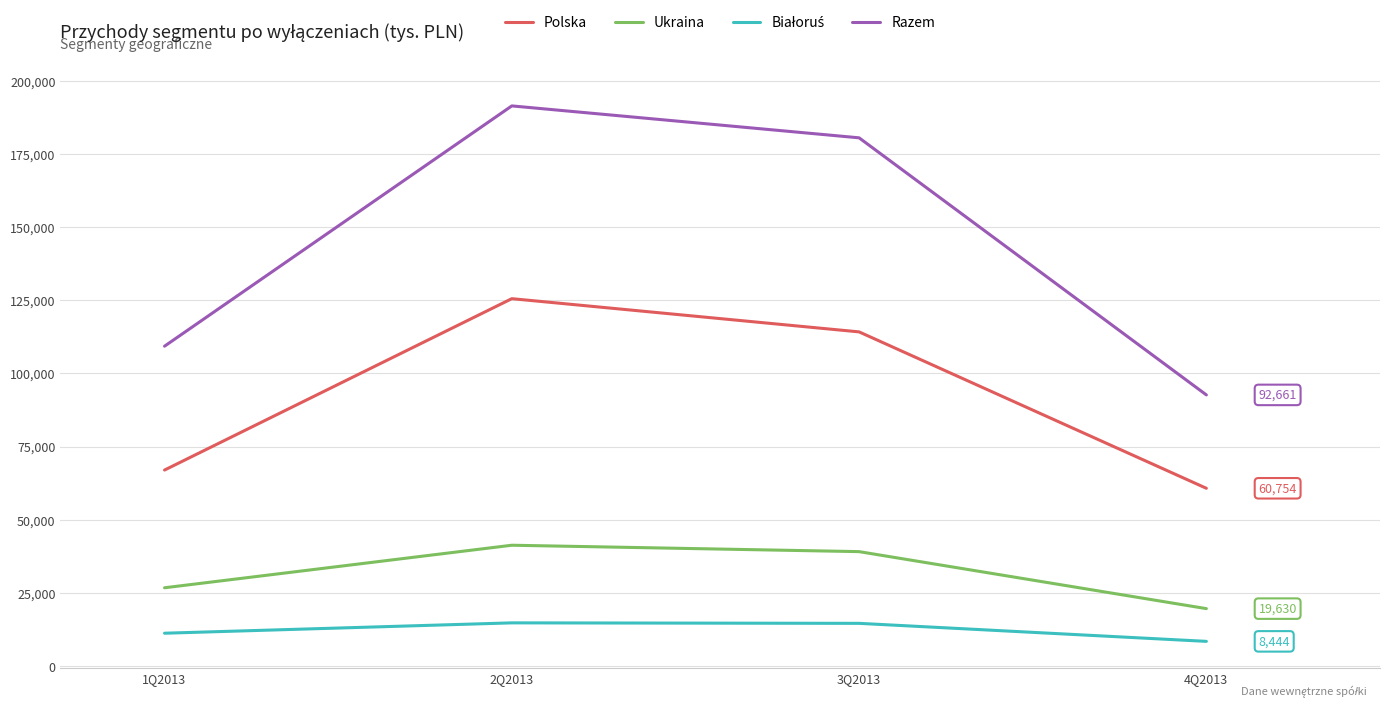

The value of Razem at 1Q2013 is 109312. True or false?

True